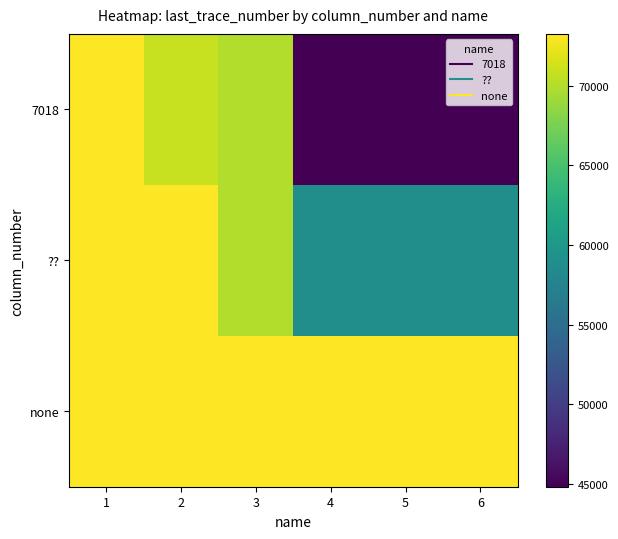

Which series has the largest range (max minus min)?

7018